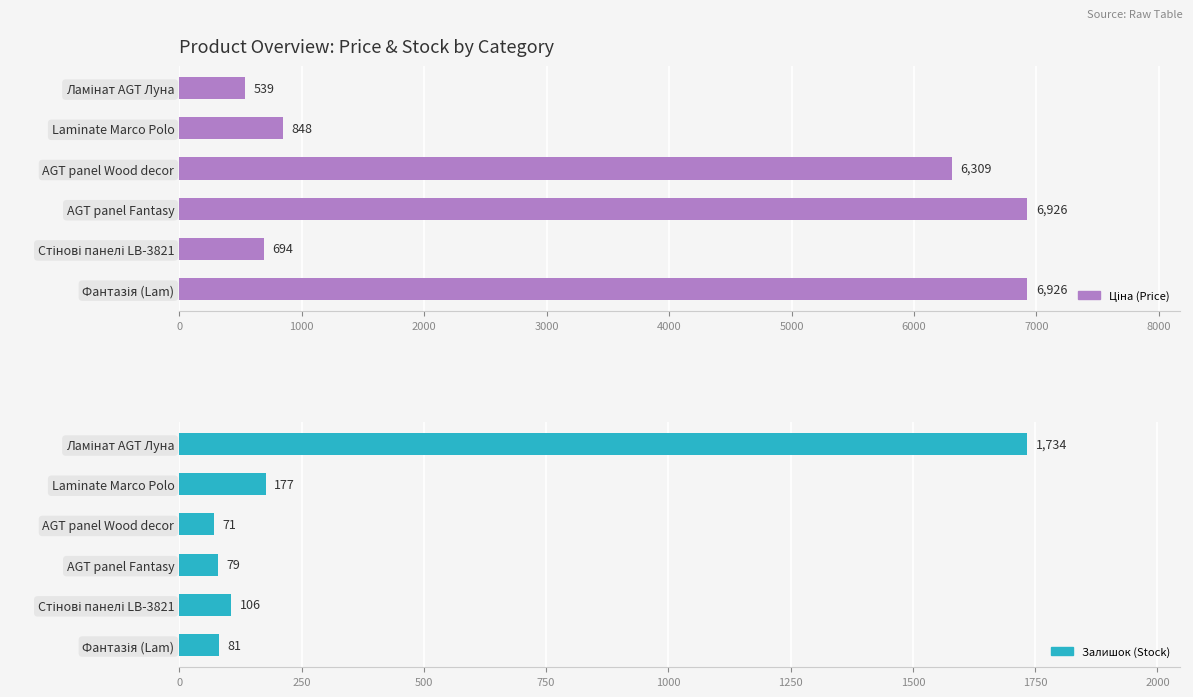

Reading left to right, what are all the values shown in this chart?

Ціна (Price): 539.0	848.4	6308.8	6925.7	694.3	6925.7
Залишок (Stock): 1734.0	177.0	71.0	79.0	106.0	81.0